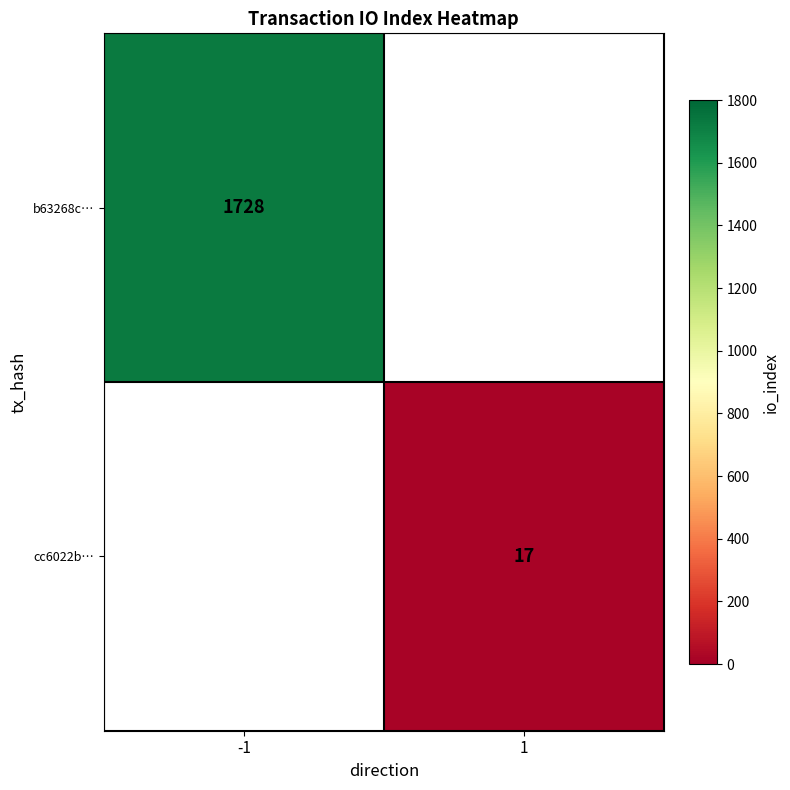

The cc6022b… series shows 17 at 1. True or false?

True